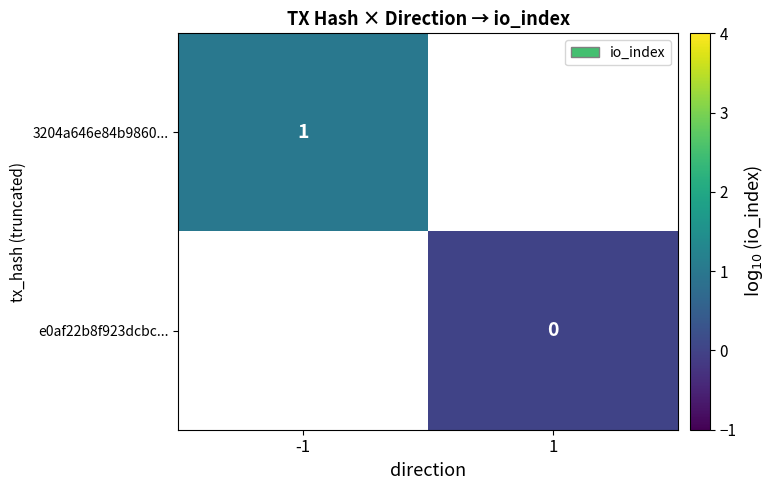

True or false: 3204a646e84b9860... has a value of 2 at -1.

False